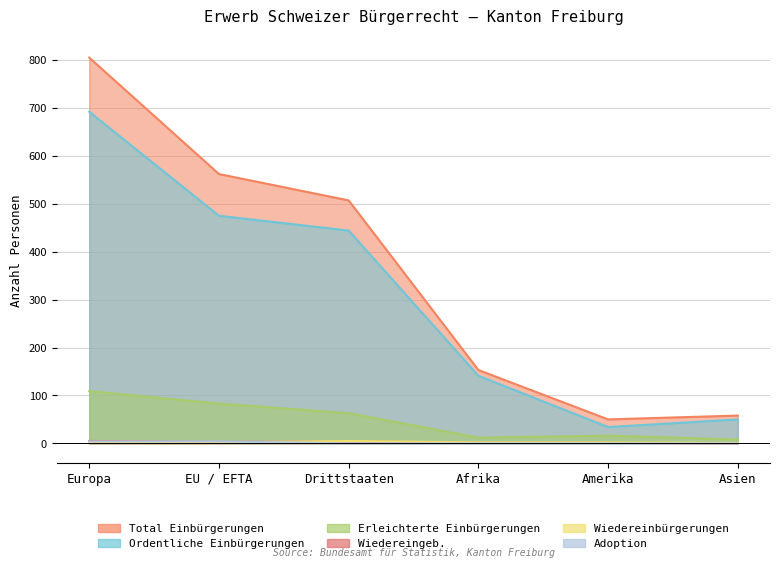

What is the difference between the highest and lowest values at Europa?

803